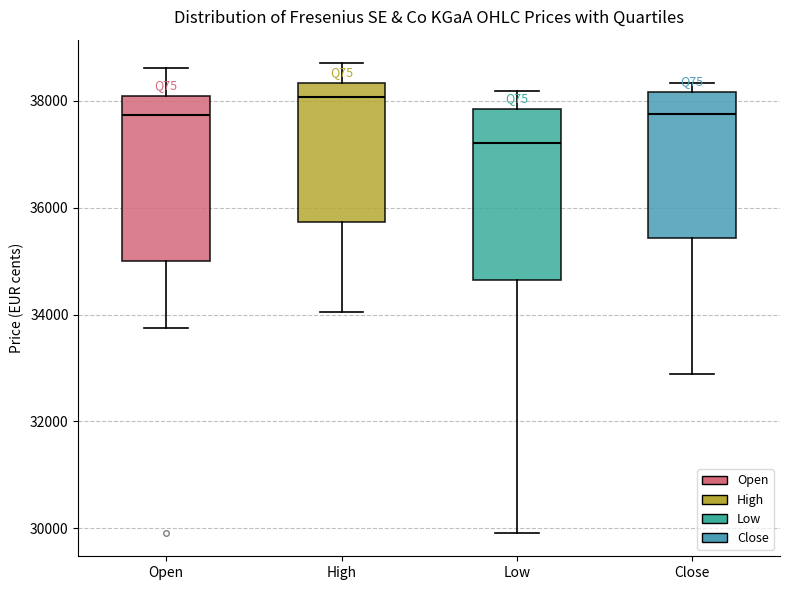

Which box's median line is the lowest?

Low